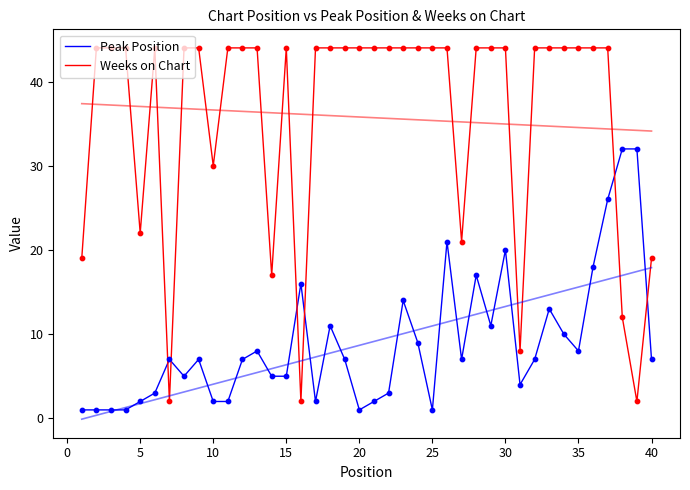

Which series contains the lowest Y value?

Peak Position